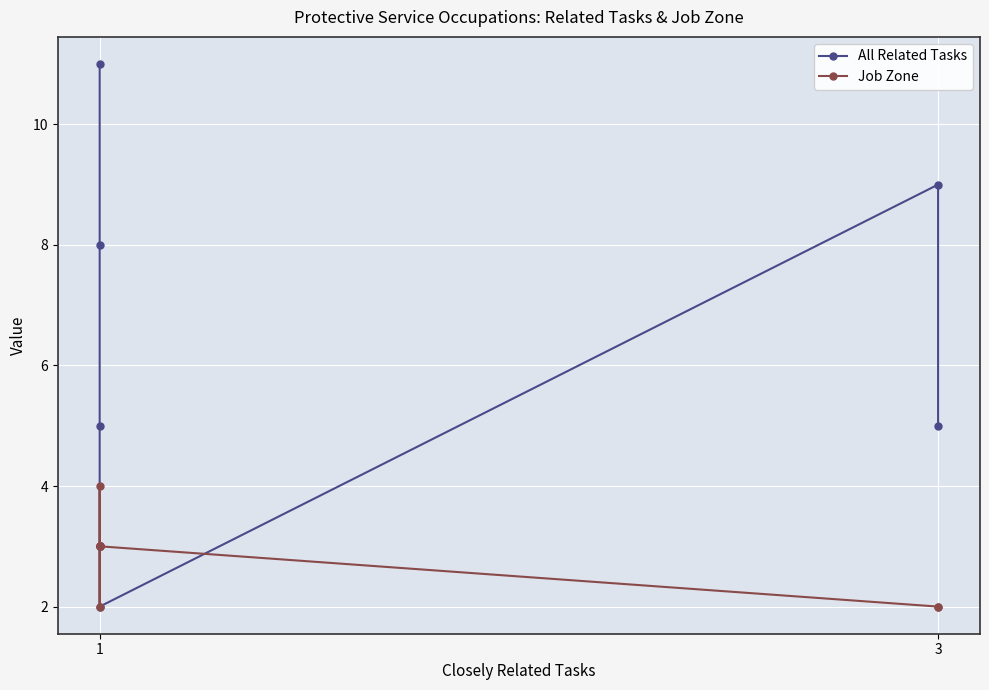

True or false: Job Zone and All Related Tasks cross at least once.

True